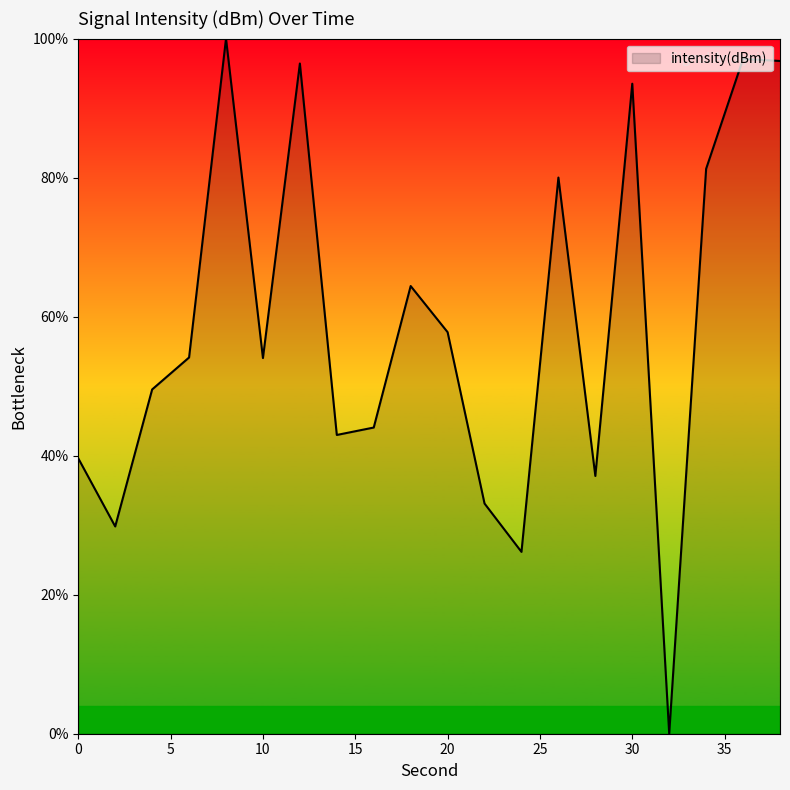

What is the greatest value displayed?

100.0